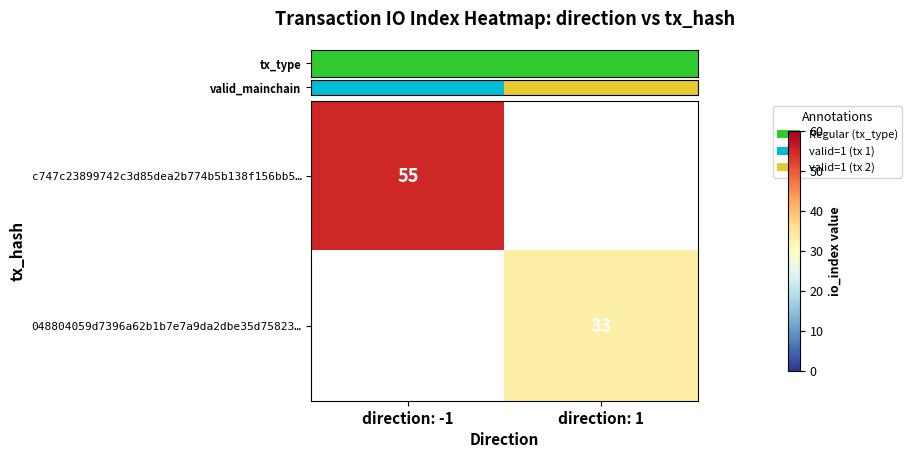

How many values in row_0 are above zero?

1